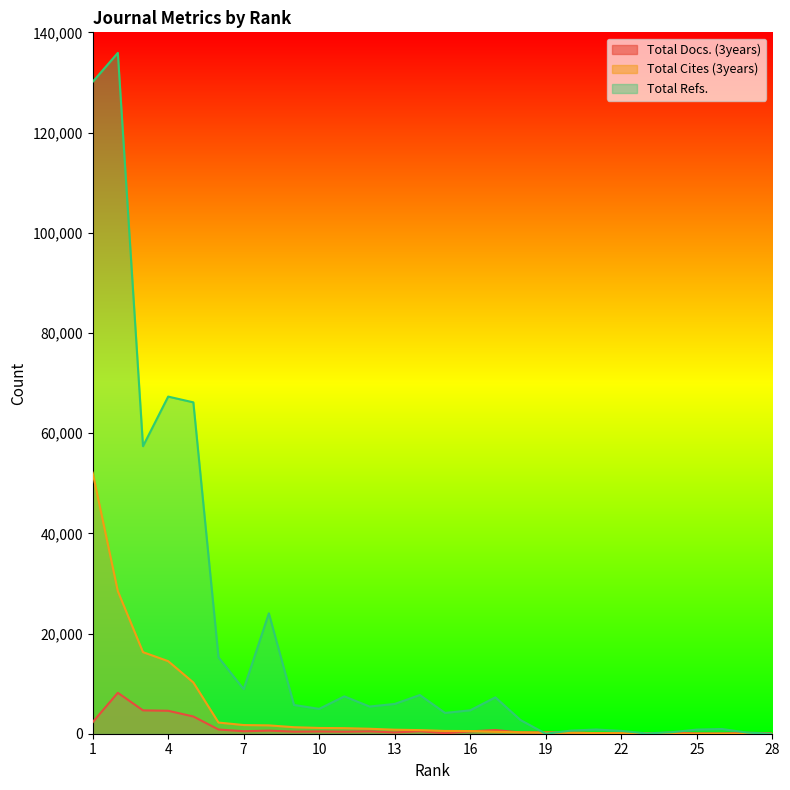

How many values in the Total Docs. (3years) series exceed 417?

13